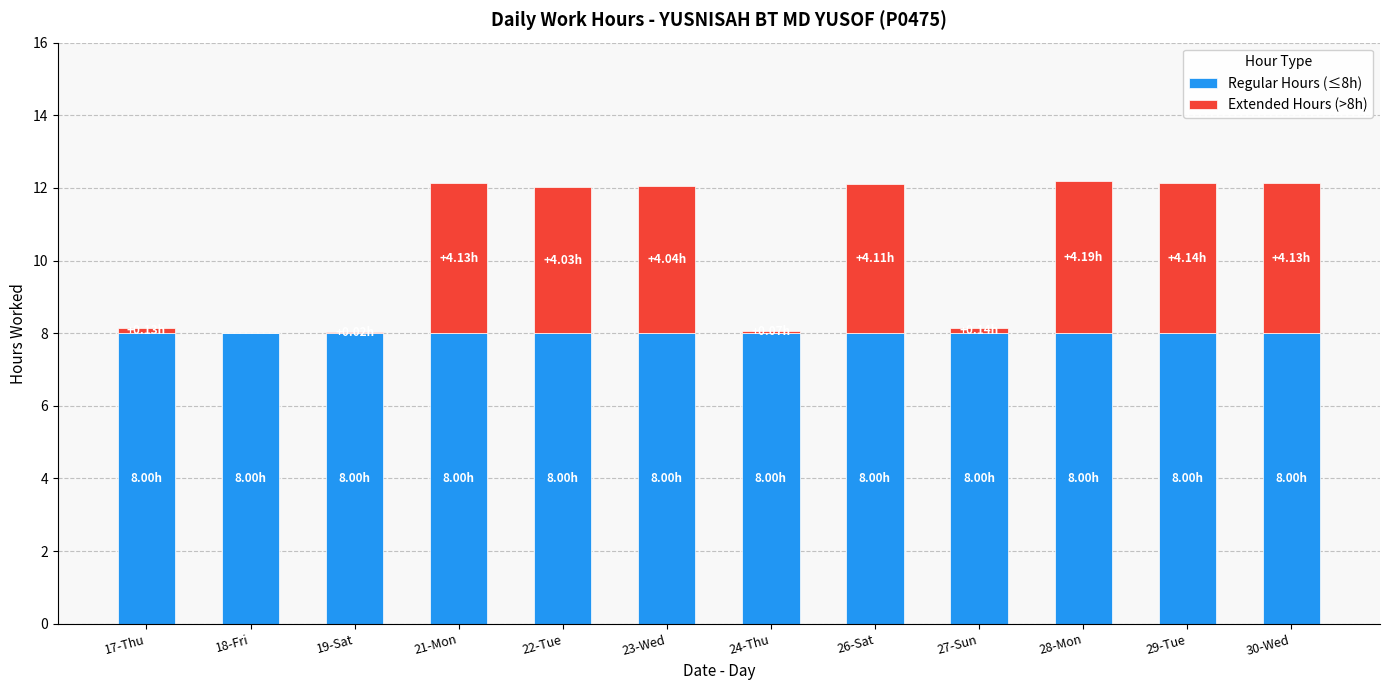

What is the total value across all series at 21-Mon?

12.1